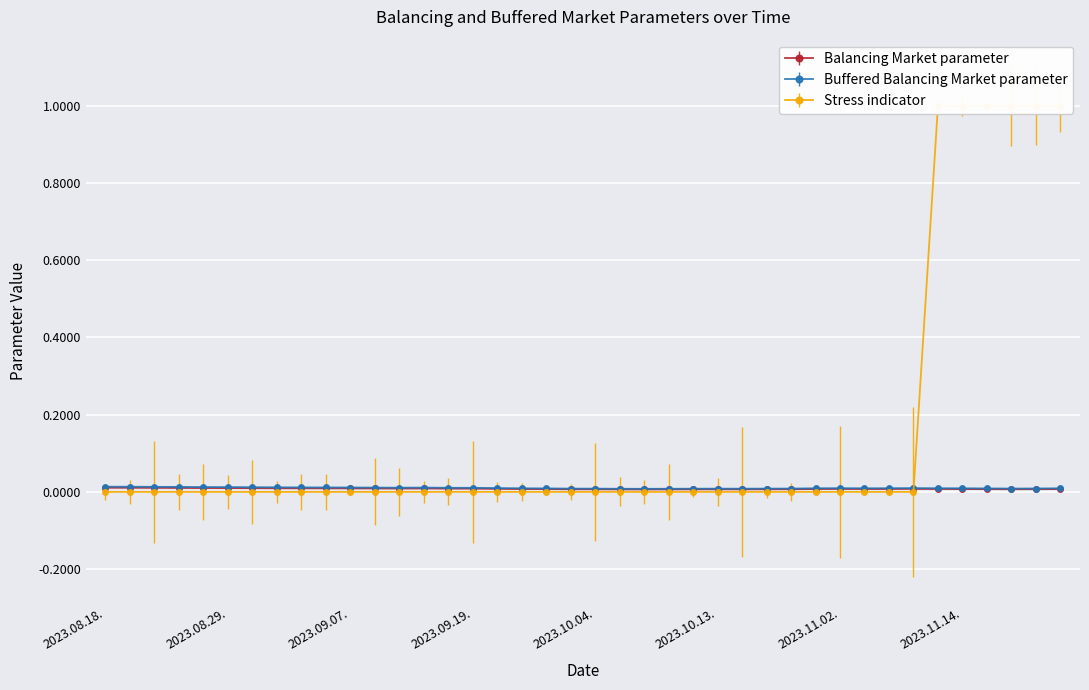

True or false: Balancing Market parameter and Buffered Balancing Market parameter cross at least once.

False